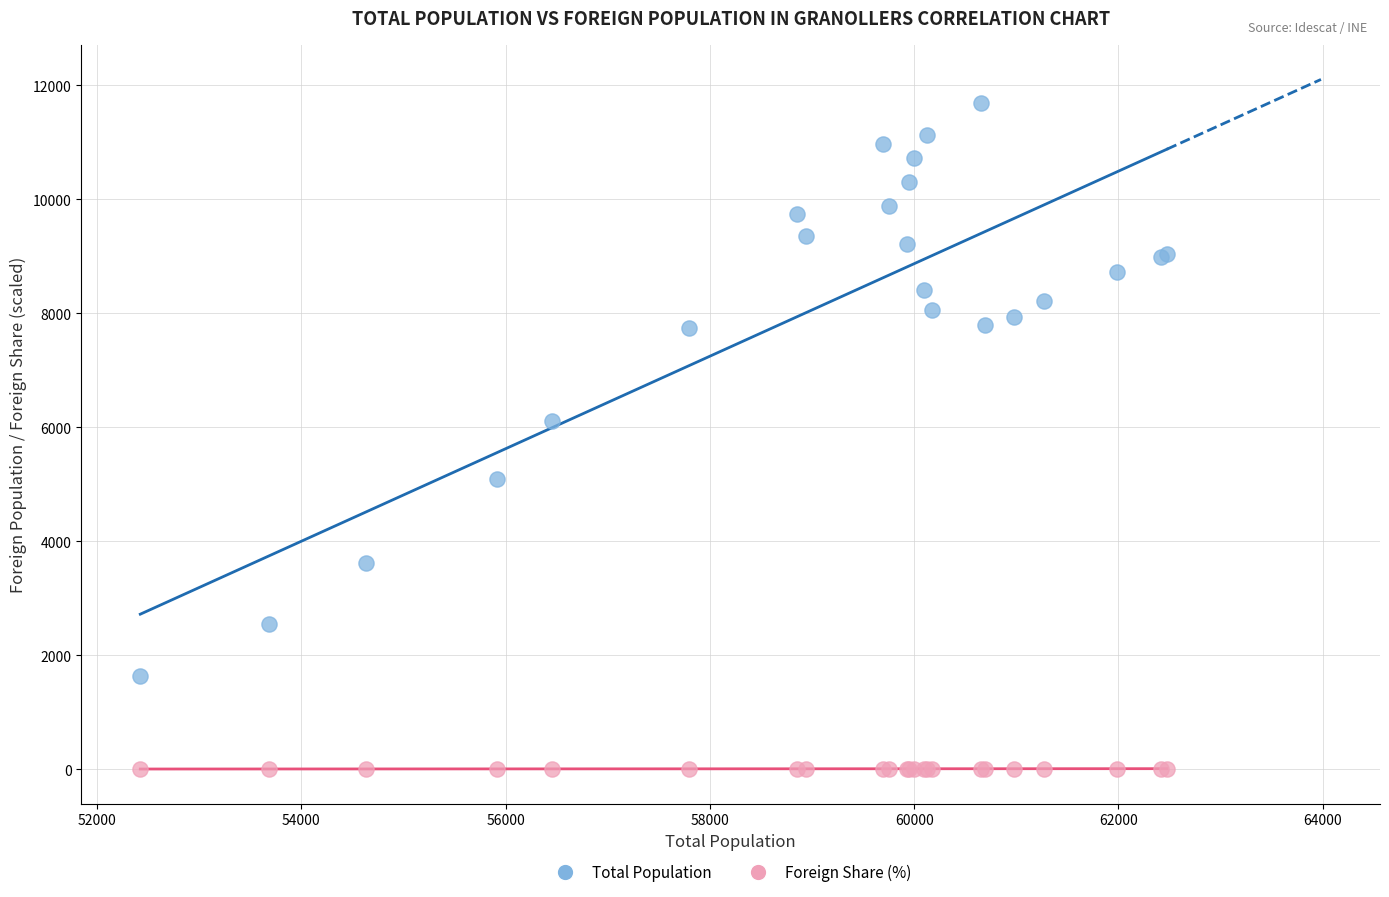

Which series has the largest Y range (max minus min)?

Total Population